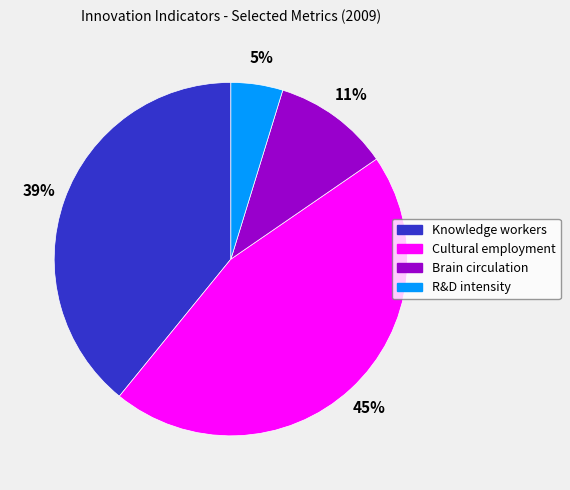

What is the largest slice in the pie chart?

Cultural employment